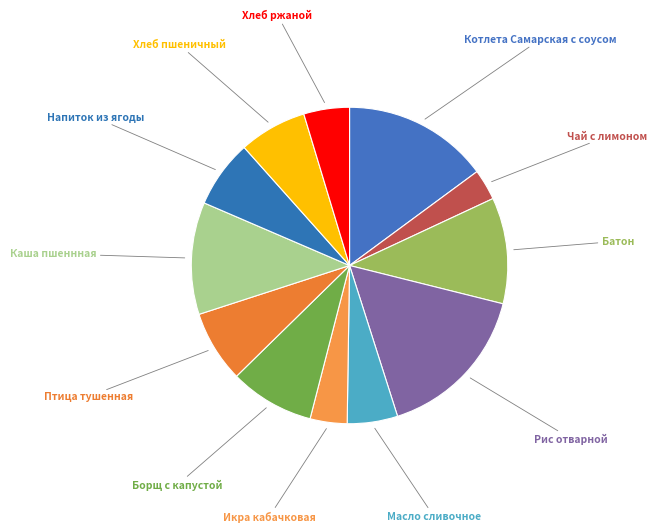

To the nearest percent, what is the difference between the largest and smallest slice percentages?

13%